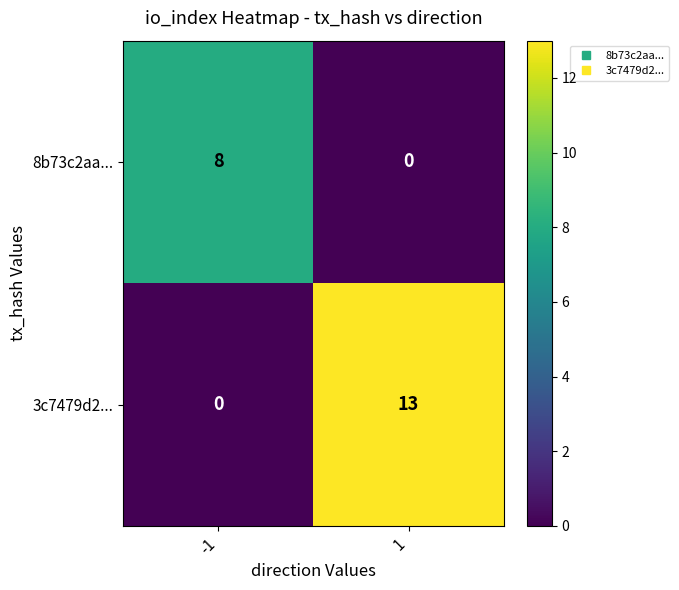

Reading left to right, what are all the values shown in this chart?

8b73c2aa...: 8	0
3c7479d2...: 0	13